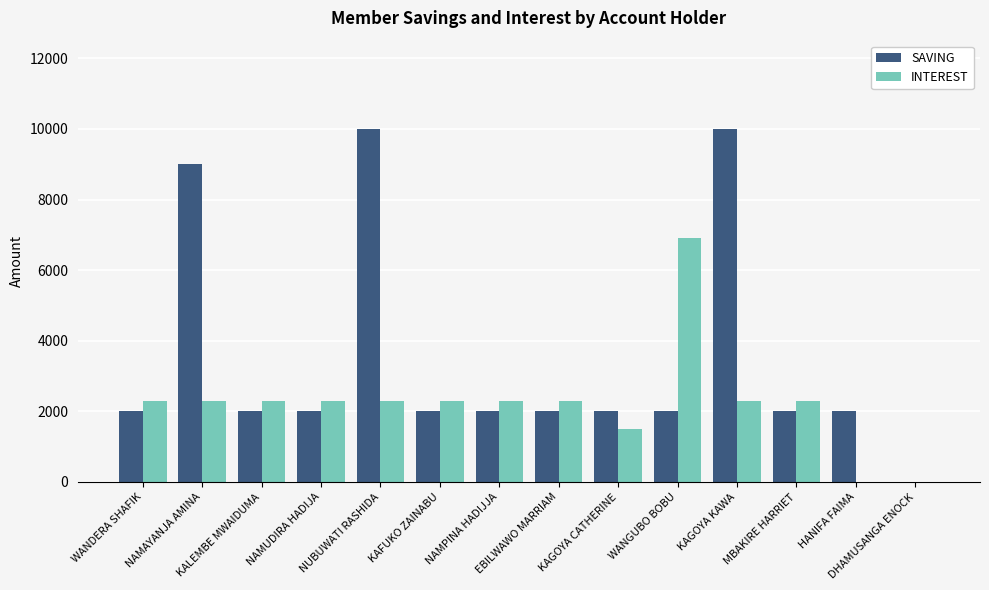

What is the difference between the INTEREST values at NAMPINA HADIJJA and HANIFA FAIMA?

2300